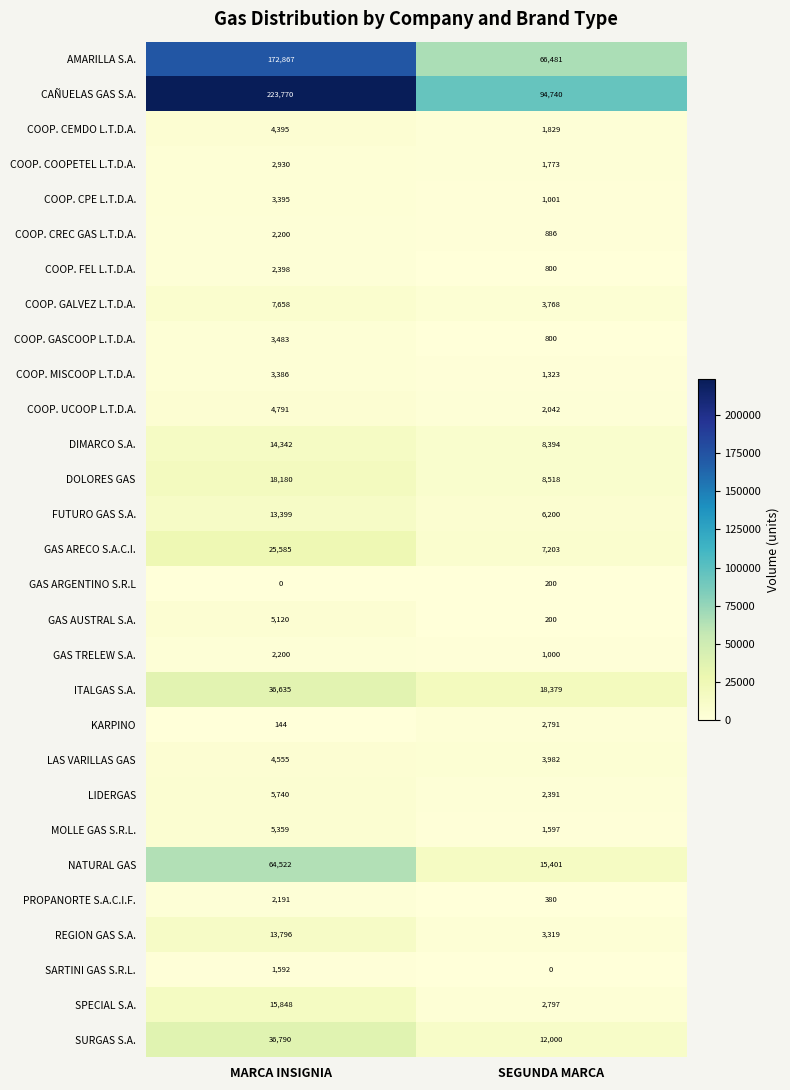

List the labels in order of COOP. MISCOOP L.T.D.A. value, smallest first.

SEGUNDA MARCA, MARCA INSIGNIA